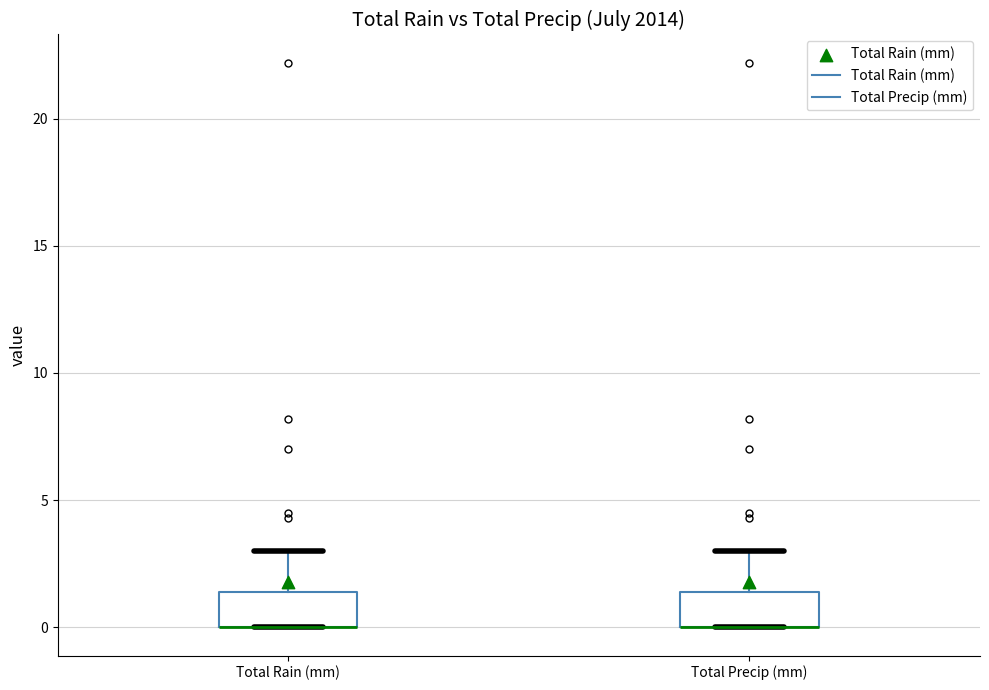

Reading left to right, transcribe this box plot: for each box, give where its median line is, the range the box spans, and where its two whiskers end, as read against the y-axis. The values are not printed on the chart, so give them approximately, as read against the axis.

Total Rain (mm): median 0.0 (drawn on the box's lower edge), box 0.0 to 1.5, whiskers 0.0 to 3.0
Total Precip (mm): median 0.0 (drawn on the box's lower edge), box 0.0 to 1.5, whiskers 0.0 to 3.0